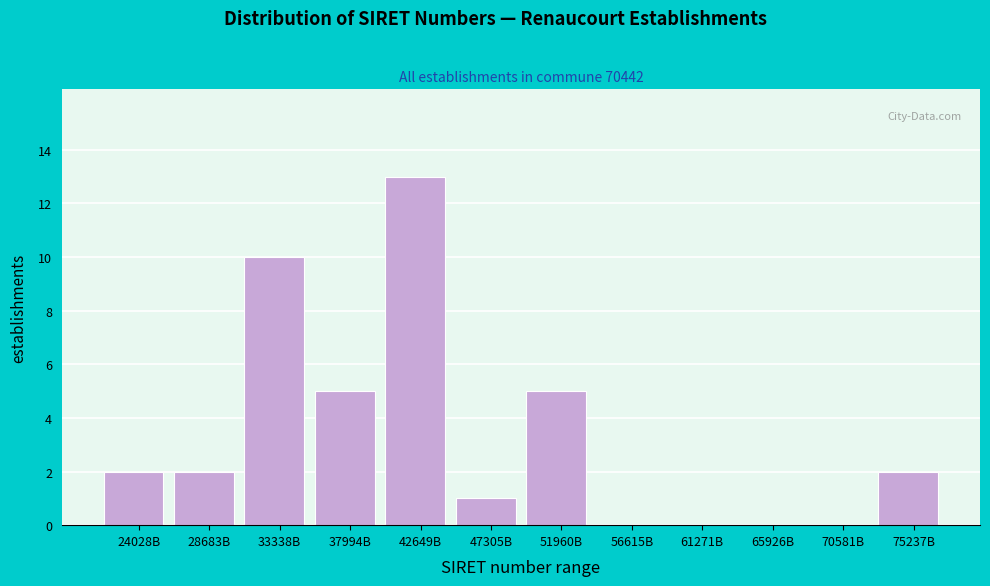

Reading left to right, transcribe all the data shown in this chart.

24028B=2	28683B=2	33338B=10	37994B=5	42649B=13	47305B=1	51960B=5	56615B=0	61271B=0	65926B=0	70581B=0	75237B=2